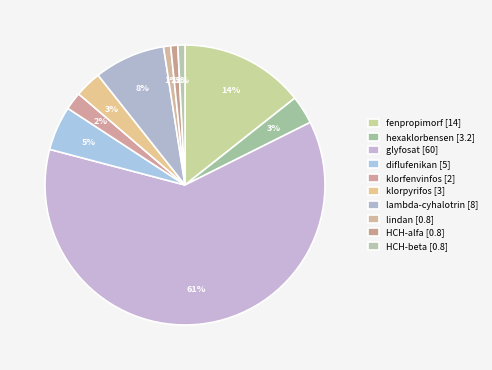

Rank the categories by value from highest to lowest.

glyfosat, fenpropimorf, lambda-cyhalotrin, diflufenikan, hexaklorbensen, klorpyrifos, klorfenvinfos, lindan, HCH-alfa, HCH-beta